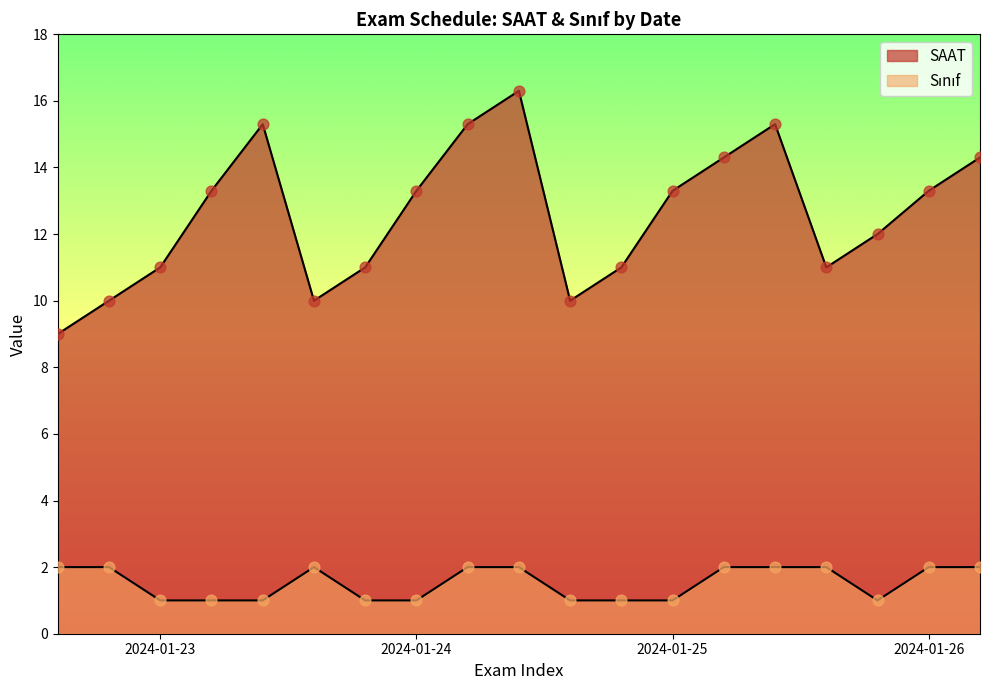

Which series contains the lowest Y value?

Sınıf